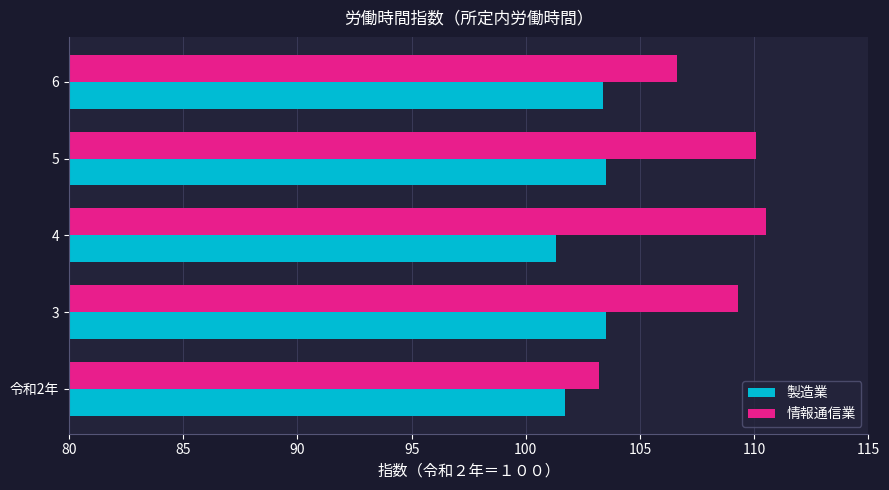

Rank the series by their average value, from highest to lowest.

情報通信業, 製造業